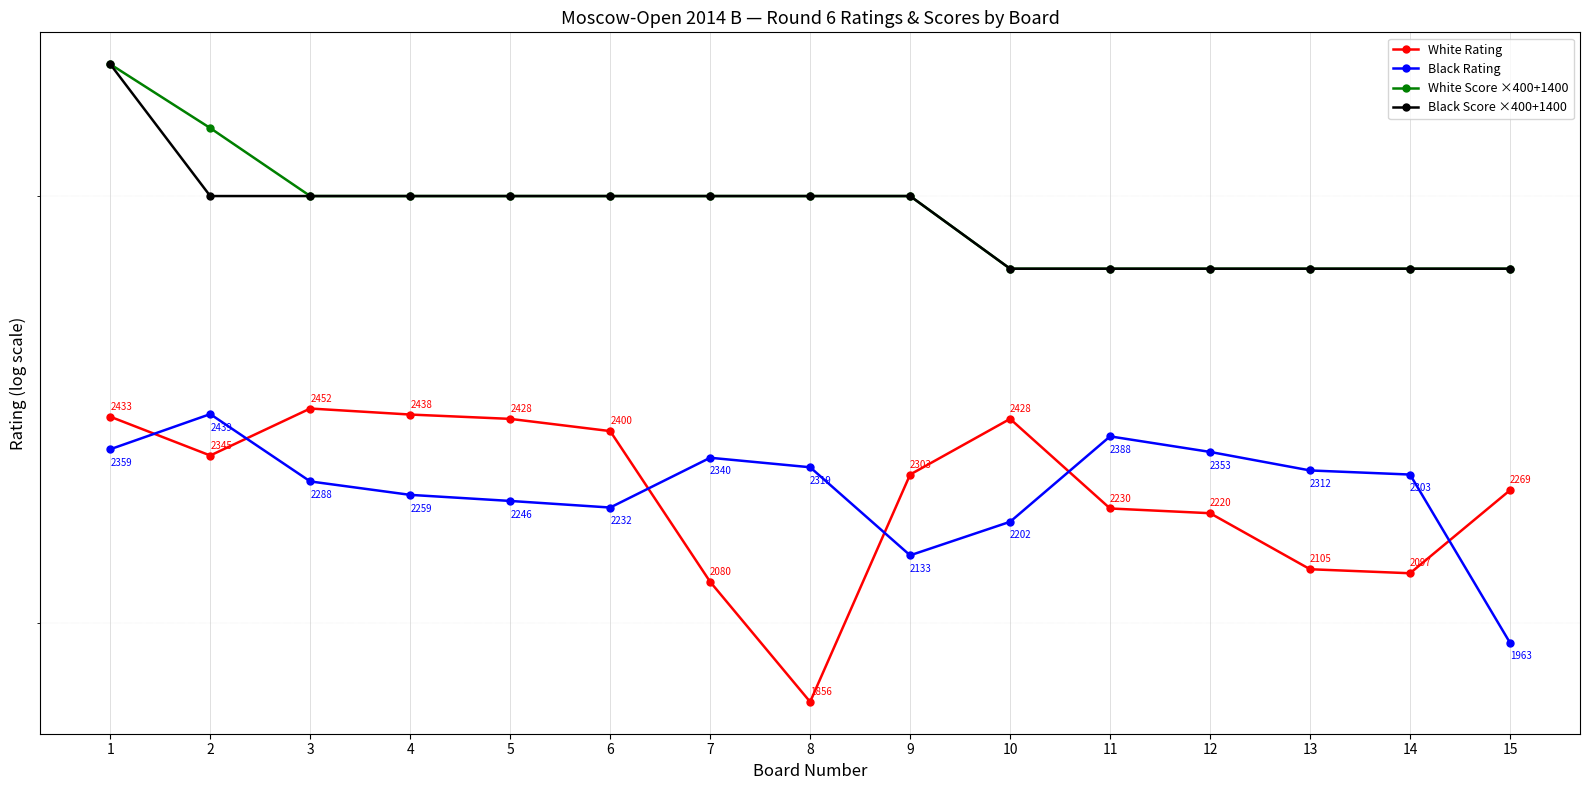

Reading left to right, transcribe all the data shown in this chart.

White Rating: 1=2433	2=2345	3=2452	4=2438	5=2428	6=2400	7=2080	8=1856	9=2303	10=2428	11=2230	12=2220	13=2105	14=2097	15=2269
Black Rating: 1=2359	2=2439	3=2288	4=2259	5=2246	6=2232	7=2340	8=2319	9=2133	10=2202	11=2388	12=2353	13=2312	14=2303	15=1963
White Score ×400+1400: 1=3400	2=3200	3=3000	4=3000	5=3000	6=3000	7=3000	8=3000	9=3000	10=2800	11=2800	12=2800	13=2800	14=2800	15=2800
Black Score ×400+1400: 1=3400	2=3000	3=3000	4=3000	5=3000	6=3000	7=3000	8=3000	9=3000	10=2800	11=2800	12=2800	13=2800	14=2800	15=2800